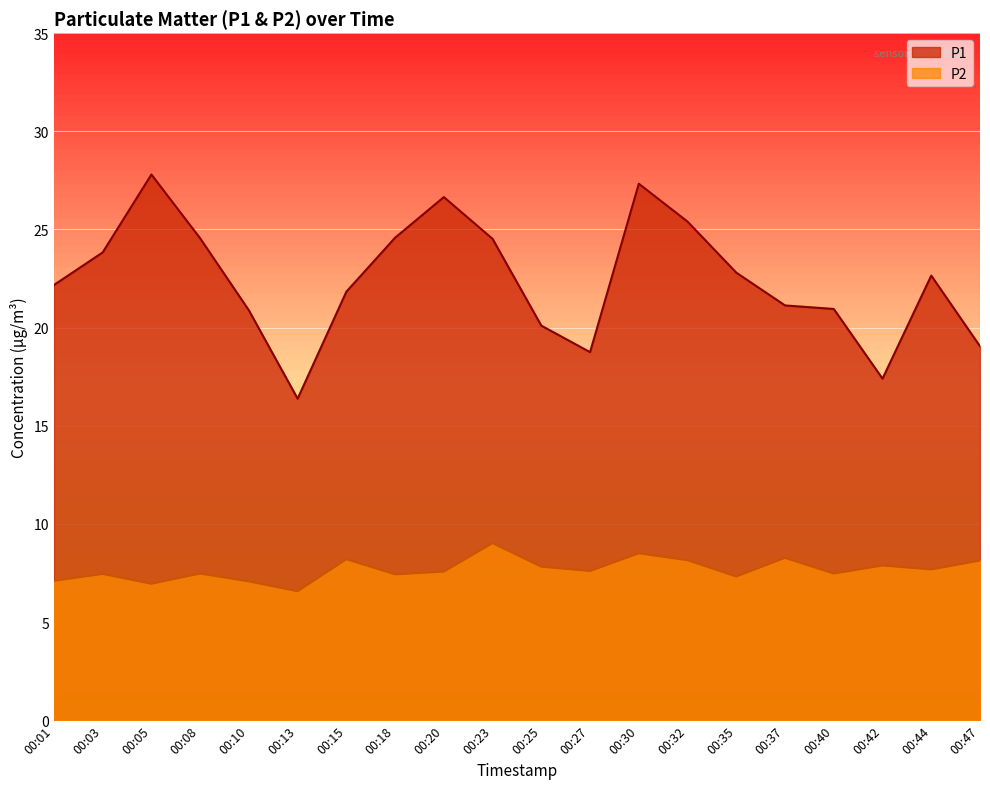

Where is the first local minimum for P1?

00:13